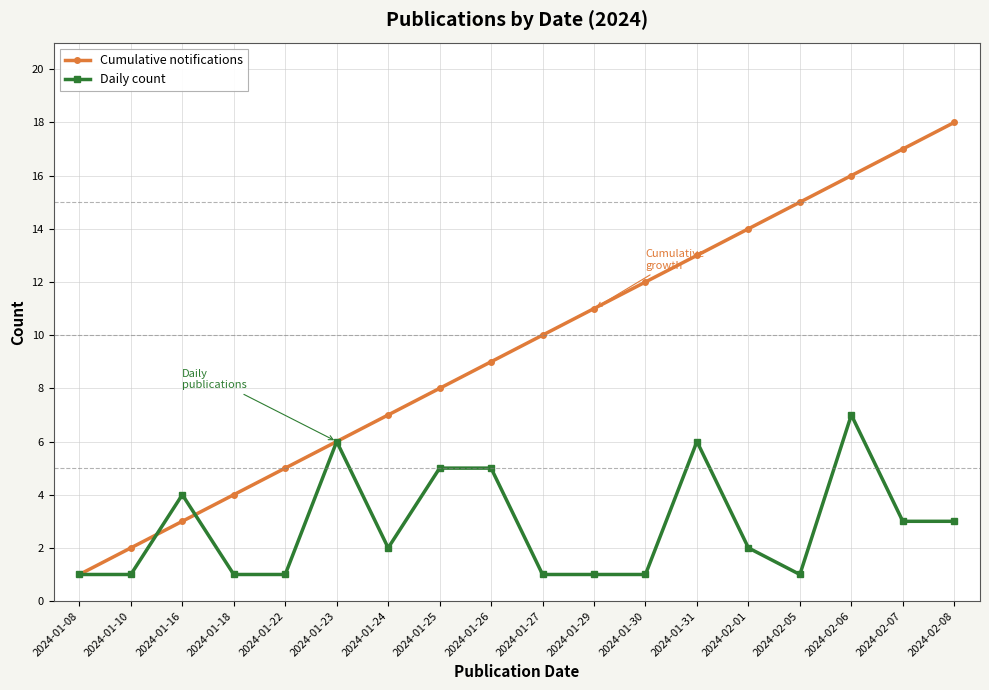

What is the sum of all Daily count values?

51